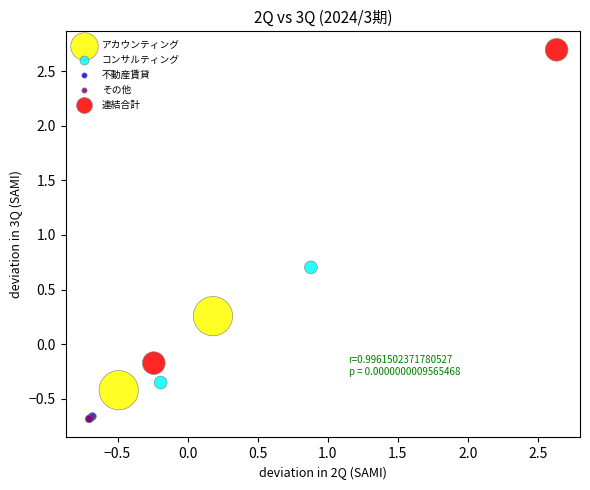

What are all the series names shown in the legend?

アカウンティング, コンサルティング, 不動産賃貸, その他, 連結合計